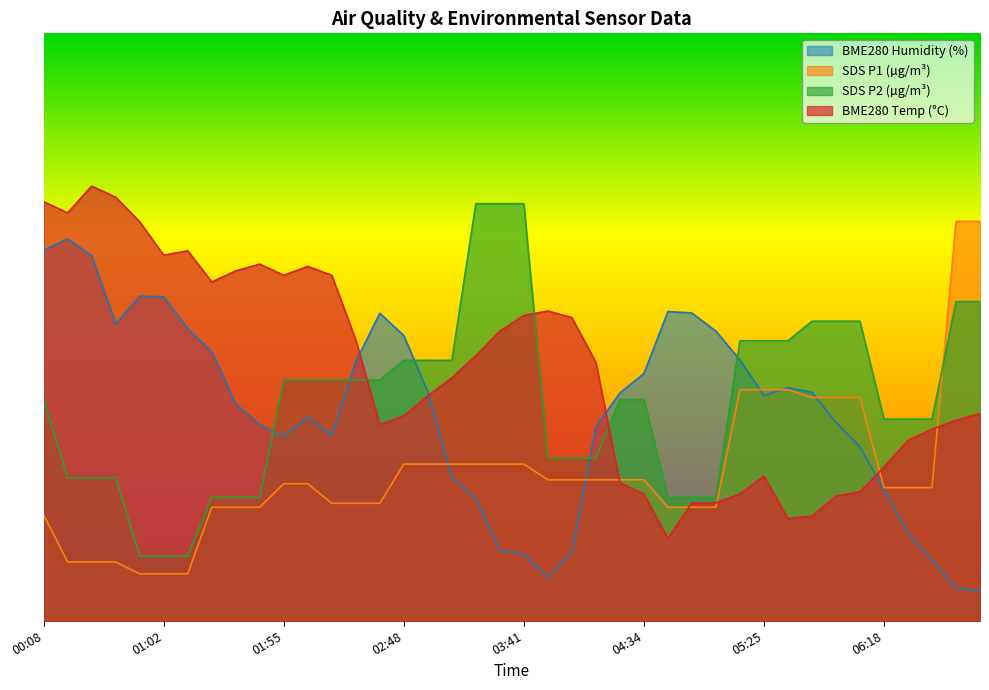

At which category does the chart reach its peak across all series?

00:29